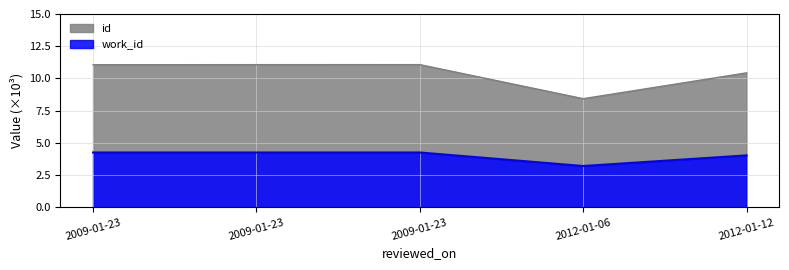

At how many categories does at least one series exceed 5?

5